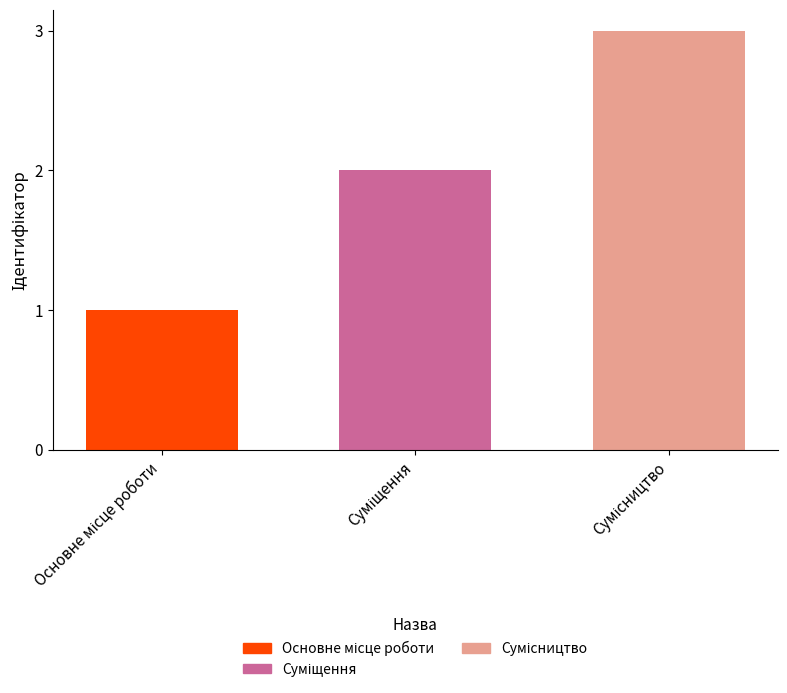

What is the sum of all values?

6